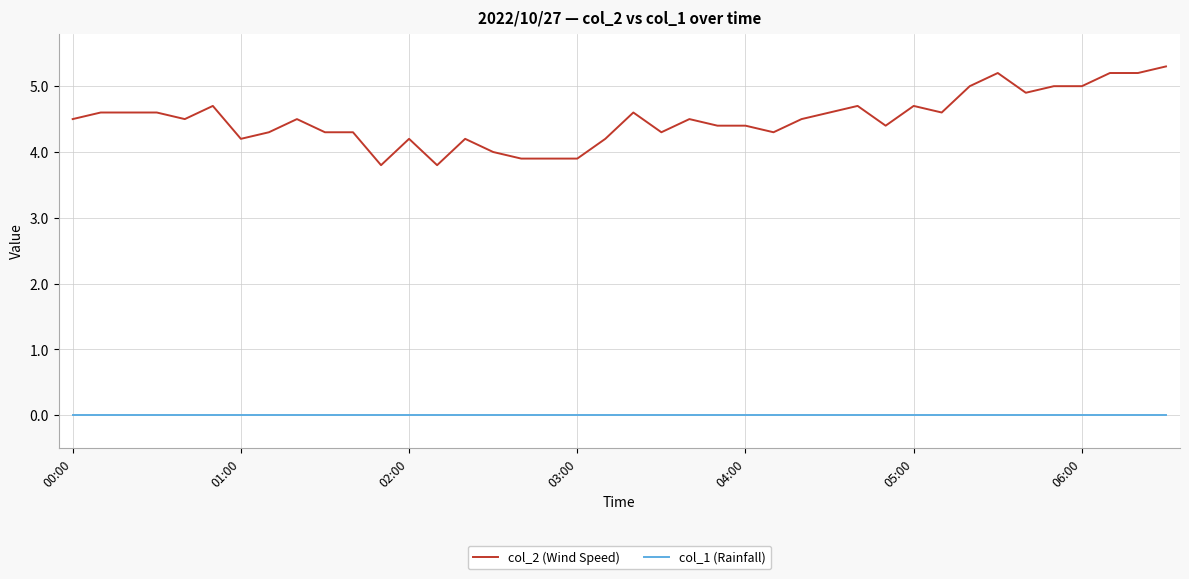

What is the maximum value shown in the chart?

5.3